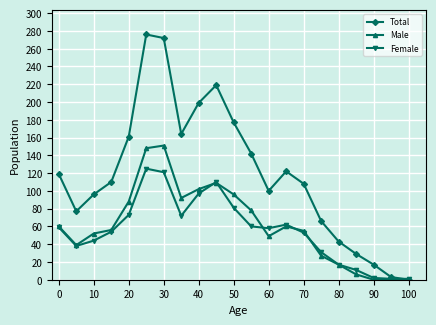

How many lines are shown in the chart?

3